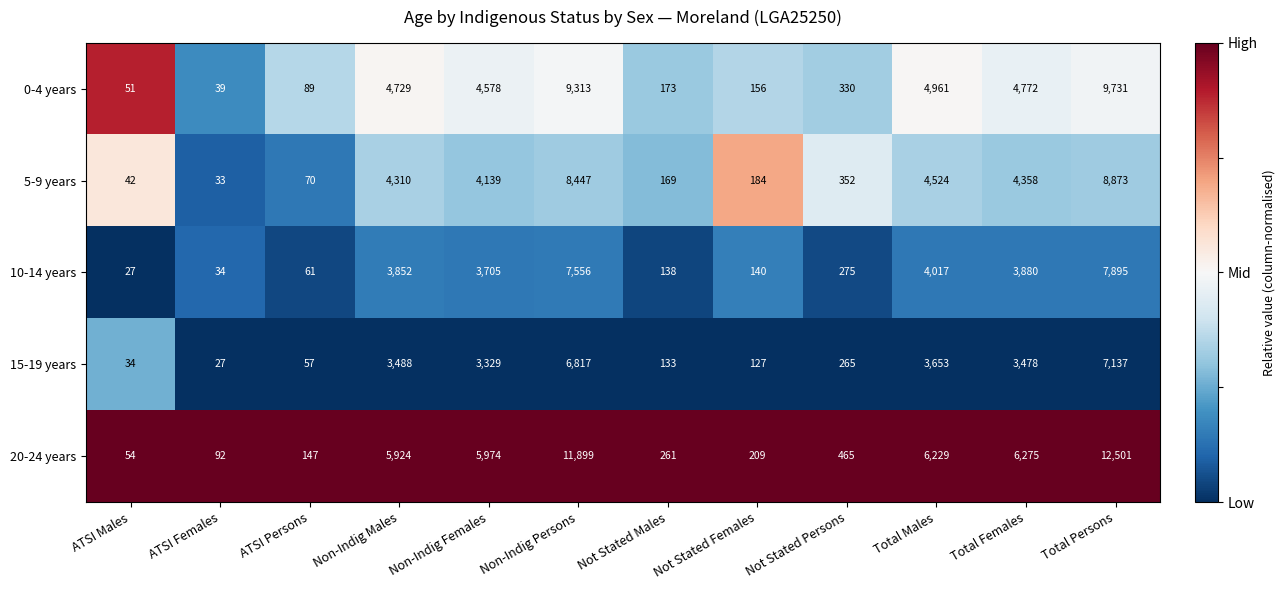

Which category has the highest value across all series?

Total Persons